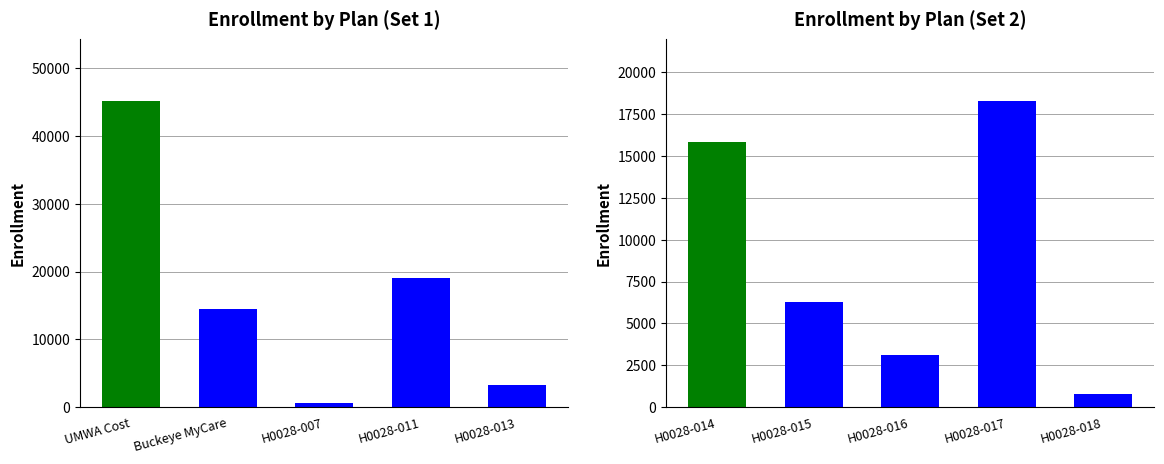

How many categories are shown in the chart?

5